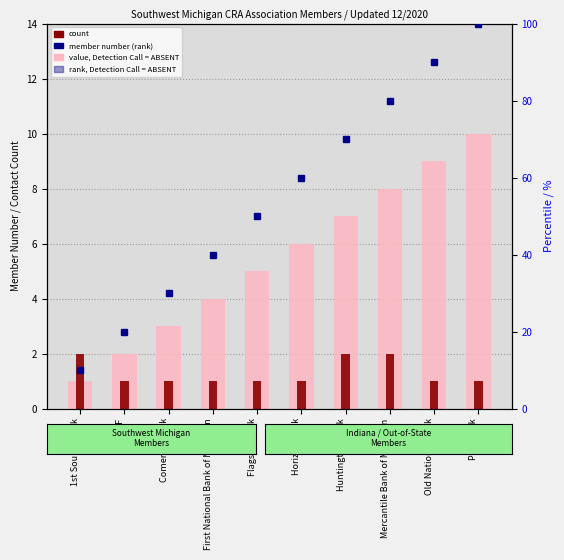

What is the spread (max minus min) of values at PNC Bank?

99